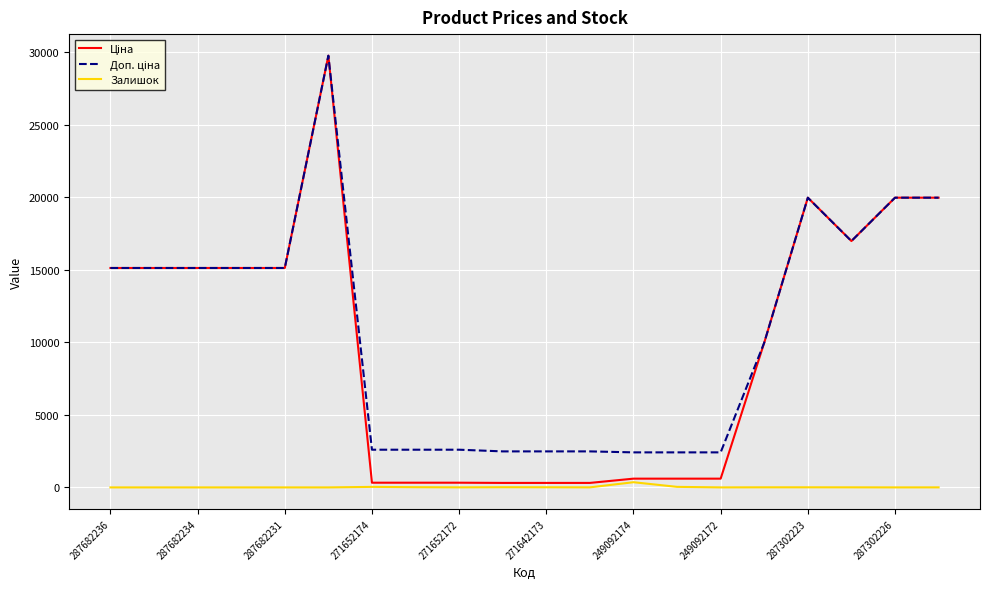

How many lines are shown in the chart?

3